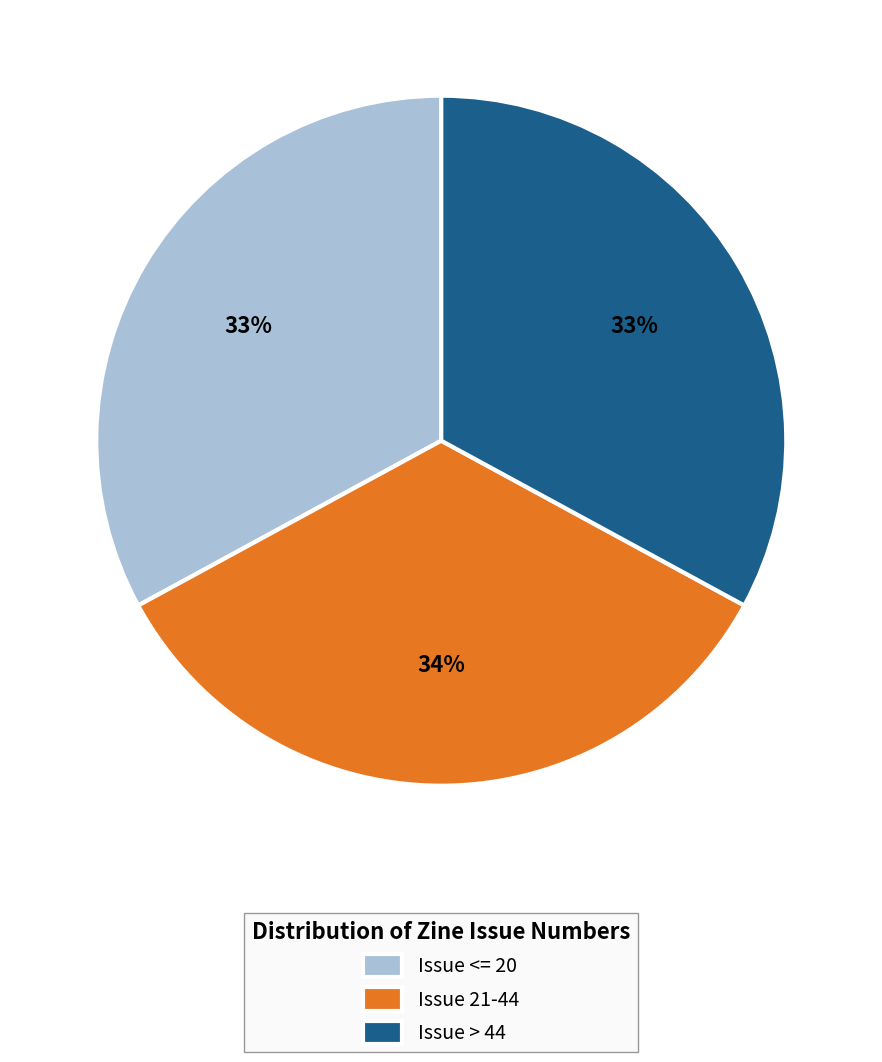

Do Issue > 44 and Issue <= 20 together represent more than half of the pie?

Yes